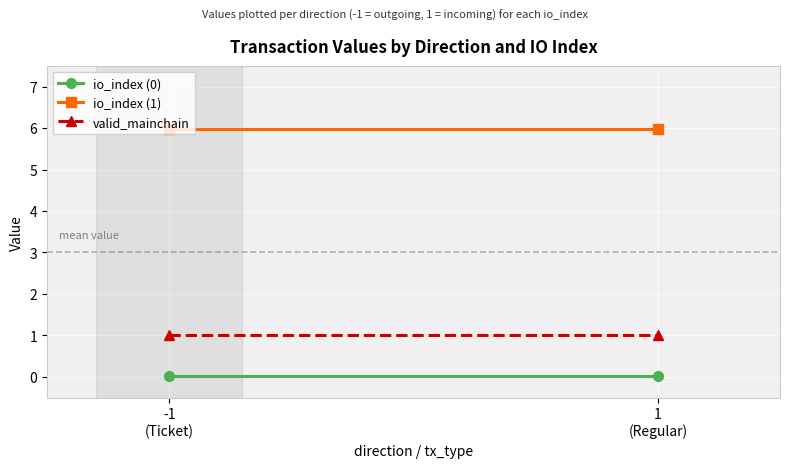

At 1
(Regular), list the series in order from smallest to largest.

io_index (0), valid_mainchain, io_index (1)